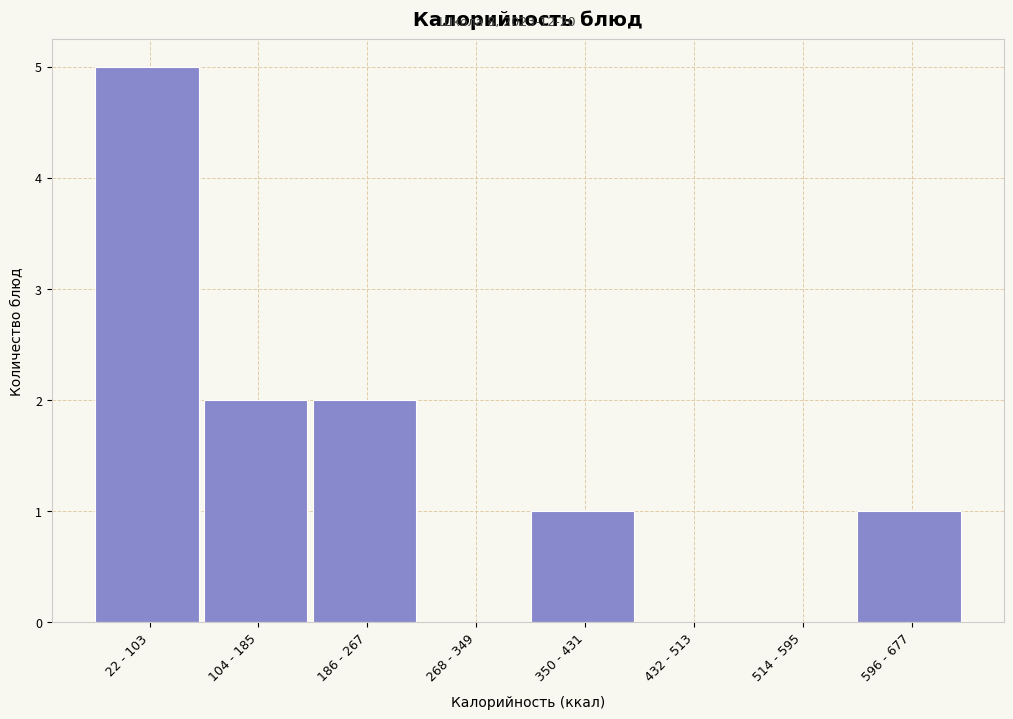

Reading right to left, list all the values displayed in this chart.

596 - 677=1	514 - 595=0	432 - 513=0	350 - 431=1	268 - 349=0	186 - 267=2	104 - 185=2	22 - 103=5